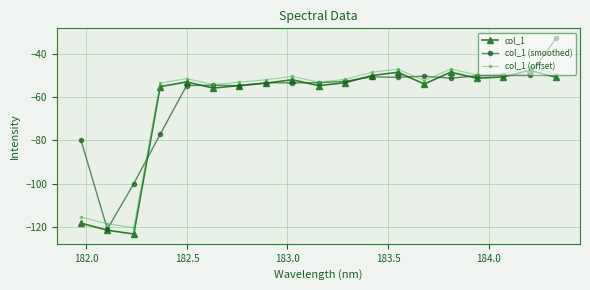

True or false: col_1 (offset) has more than 0 points higher than both neighbors.

True